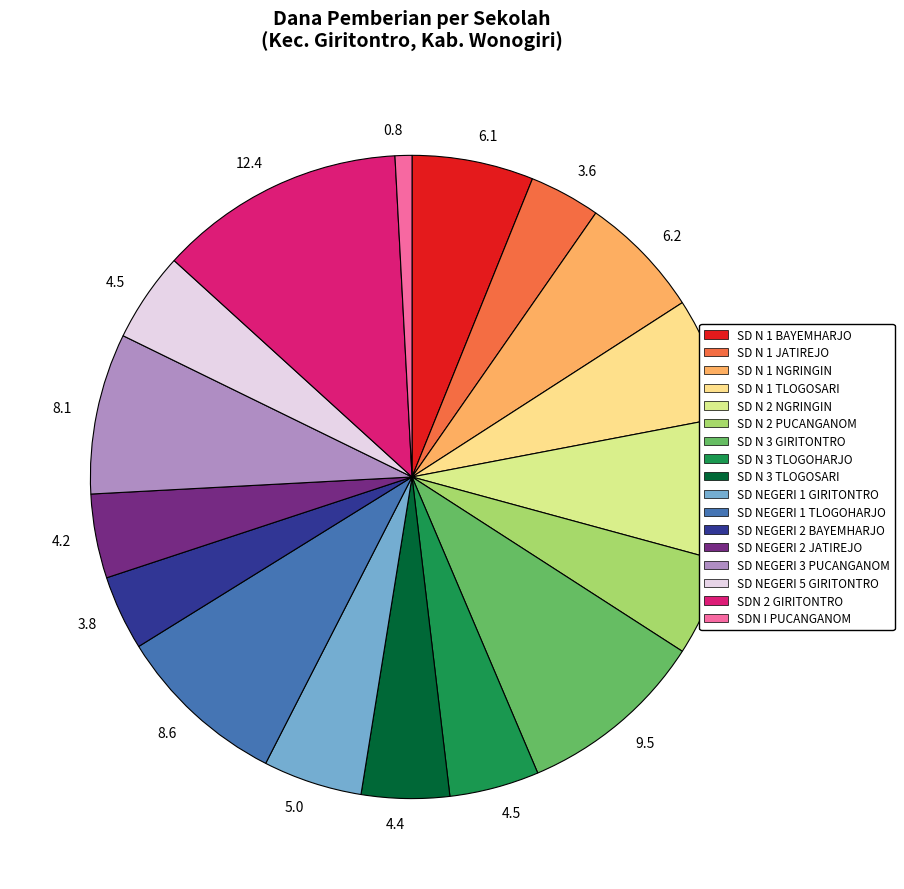

Count the number of slices in the pie.

17